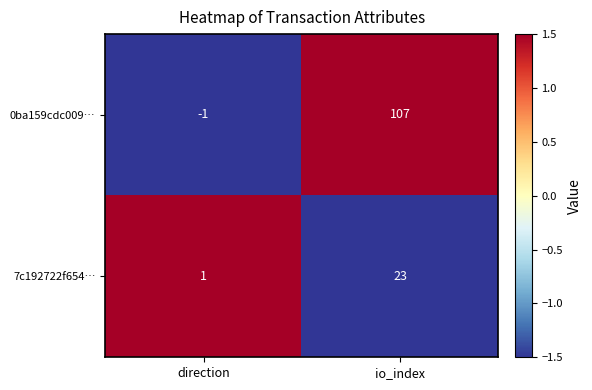

Between direction and io_index, which series saw the biggest shift?

0ba159cdc009…